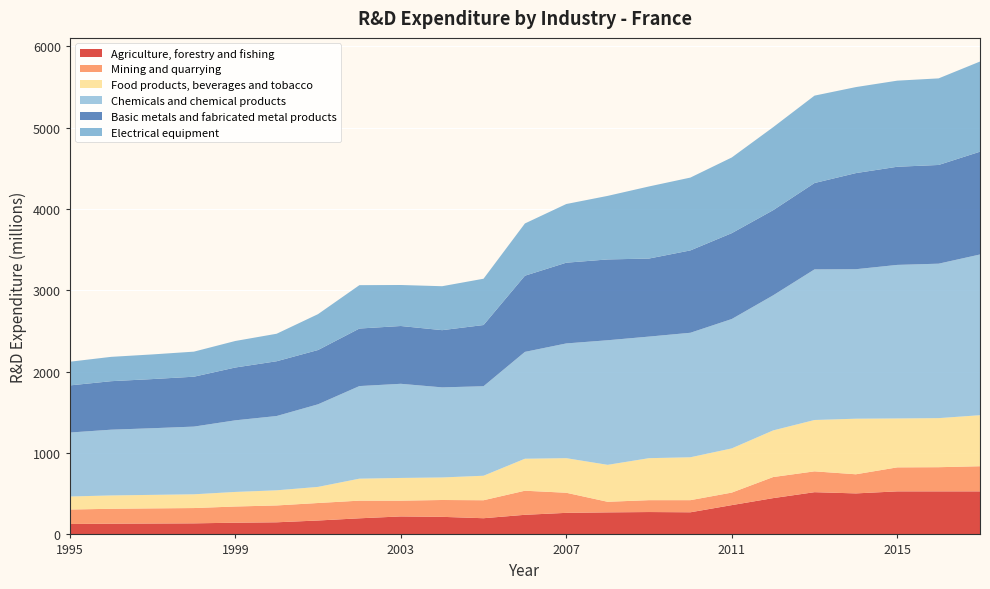

Reading left to right, extract all data points from this chart.

Agriculture, forestry and fishing: 128	132	134	136	144	149	171	198	221	216	199	241	265	271	275	272	360	446	519	504	529	529	529
Mining and quarrying: 178	183	186	188	199	207	215	217	194	207	221	296	247	130	146	149	154	259	256	235	295	297	309
Food products, beverages and tobacco: 160	164	166	169	179	186	198	270	279	277	301	393	425	454	516	527	543	573	631	683	601	603	627
Chemicals and chemical products: 786	808	819	832	880	913	1015	1138	1157	1107	1100	1313	1410	1531	1494	1530	1590	1660	1851	1837	1887	1898	1975
Basic metals and fabricated metal products: 579	596	604	613	649	673	667	707	710	703	752	936	992	993	959	1012	1055	1046	1061	1181	1206	1213	1263
Electrical equipment: 291	299	303	308	326	338	441	533	504	540	569	642	721	781	886	895	930	1020	1074	1057	1058	1064	1108